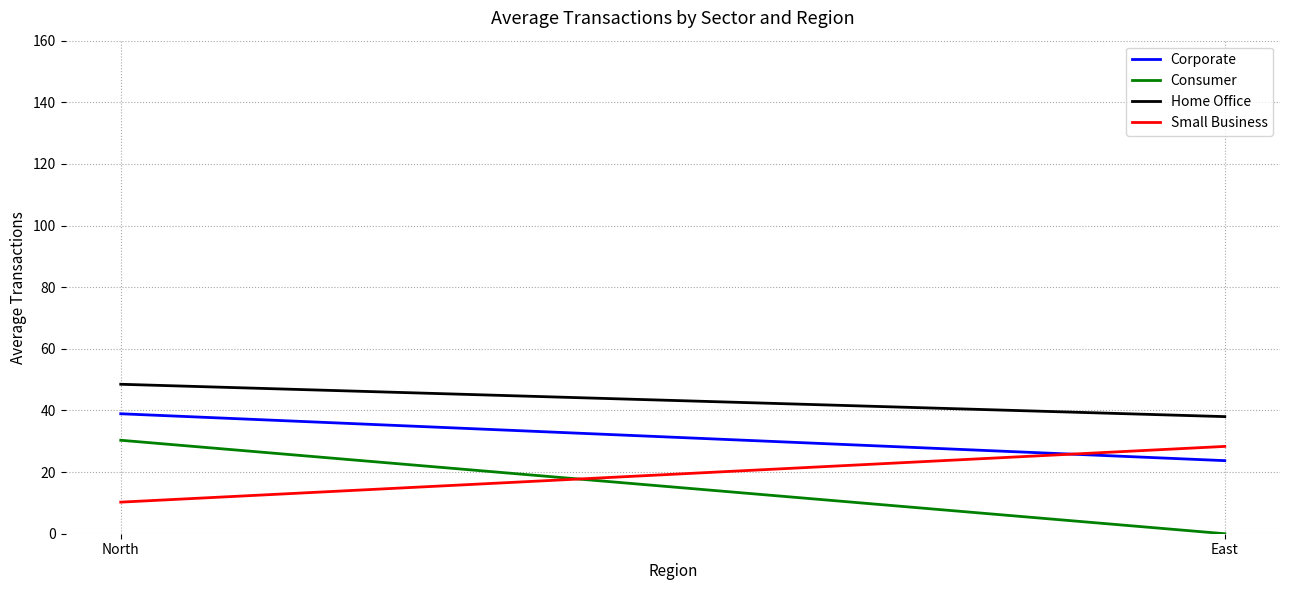

Reading left to right, what are all the values shown in this chart?

Corporate: North=38.9	East=23.7
Consumer: North=30.3	East=0.0
Home Office: North=48.5	East=38.0
Small Business: North=10.2	East=28.3